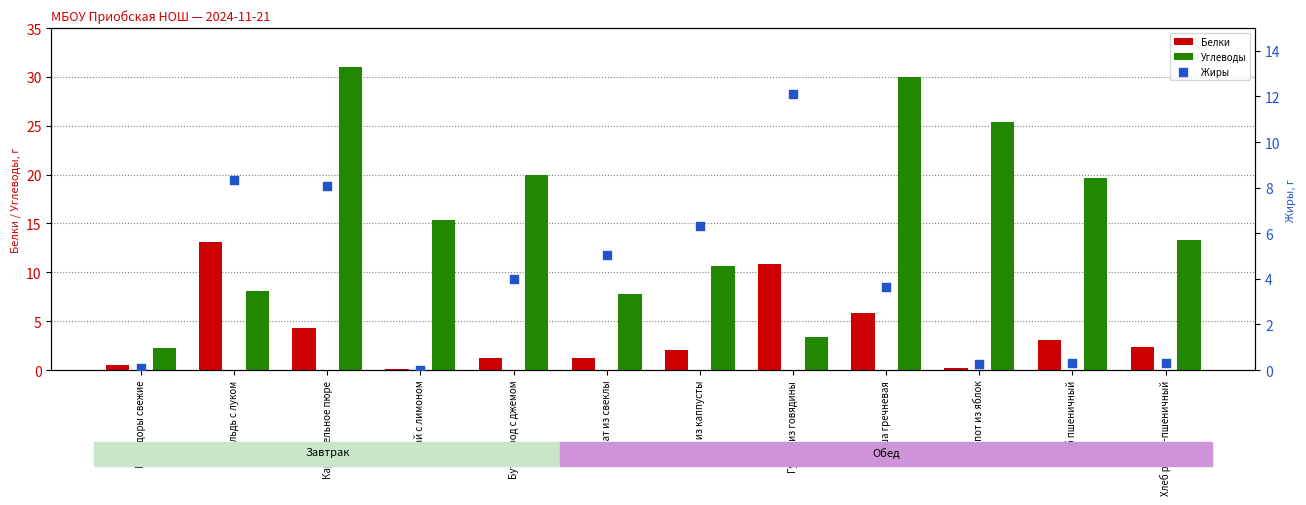

Which series reaches the maximum Y coordinate?

Углеводы